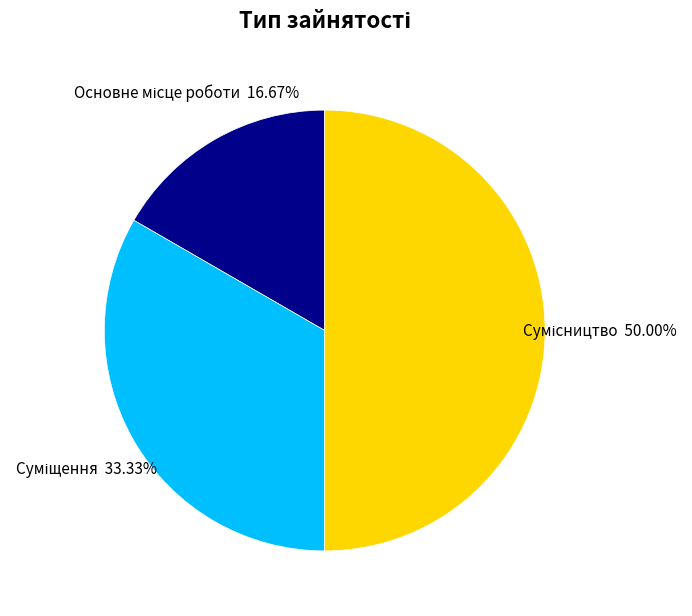

Does any single category account for the majority?

No